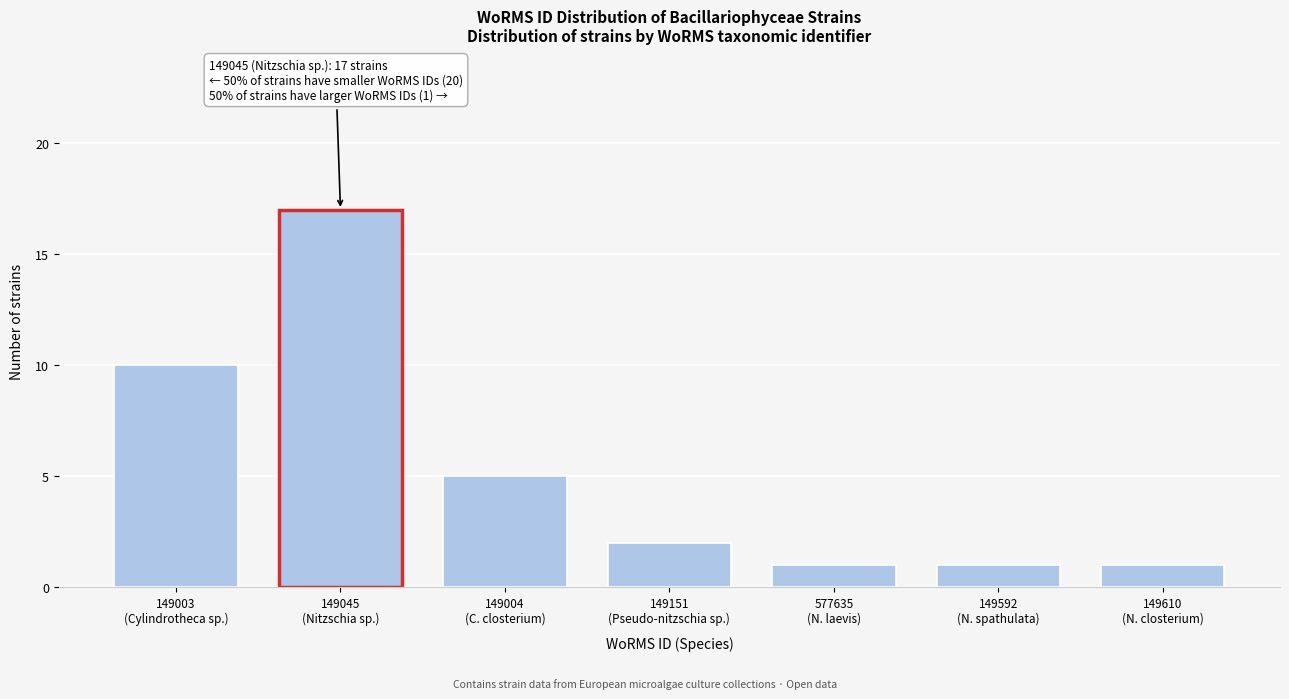

Reading right to left, list all the values displayed in this chart.

1	1	1	2	5	17	10